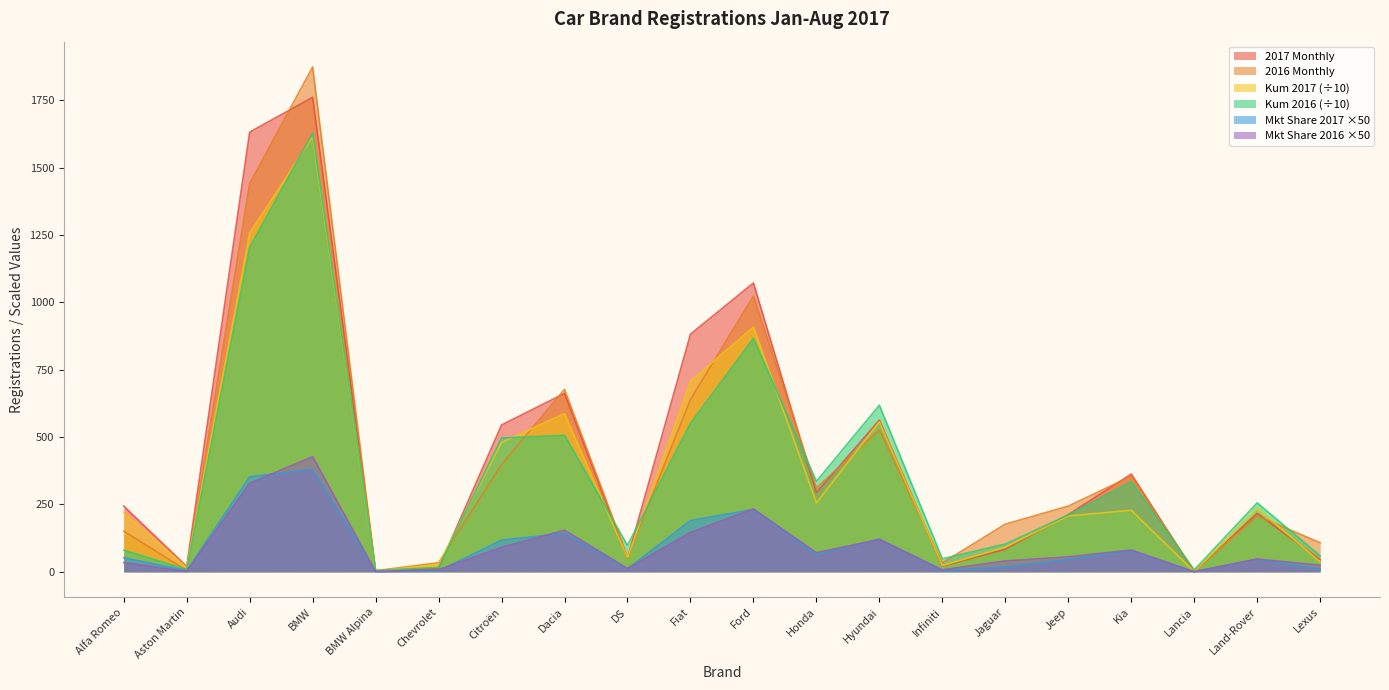

At which label does Kum 2016 (÷10) reach its peak?

BMW